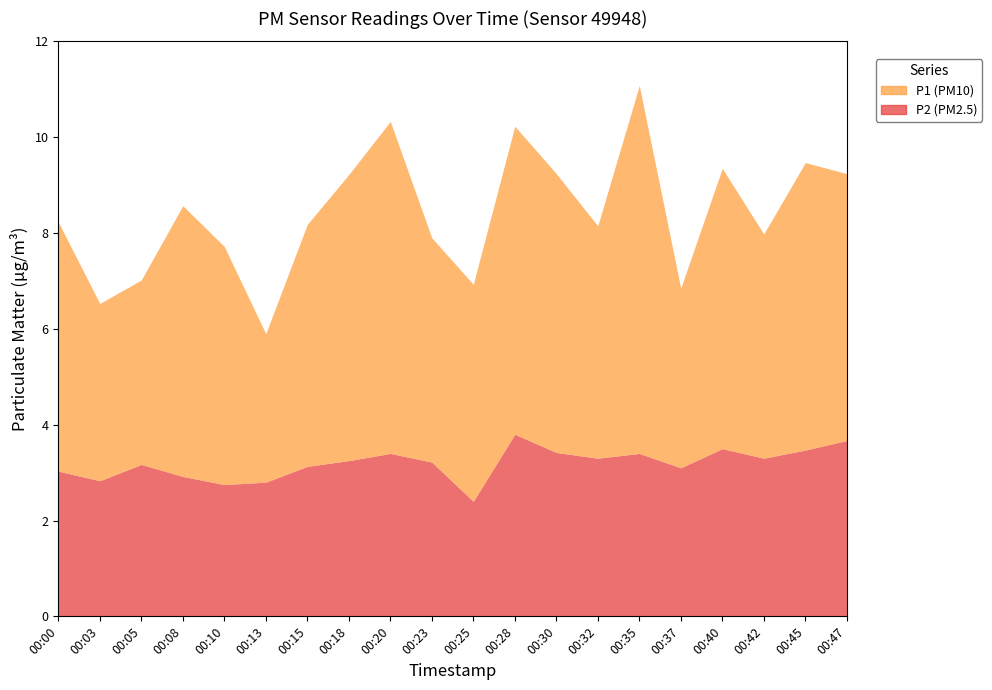

Which series has the largest total across all categories?

P1